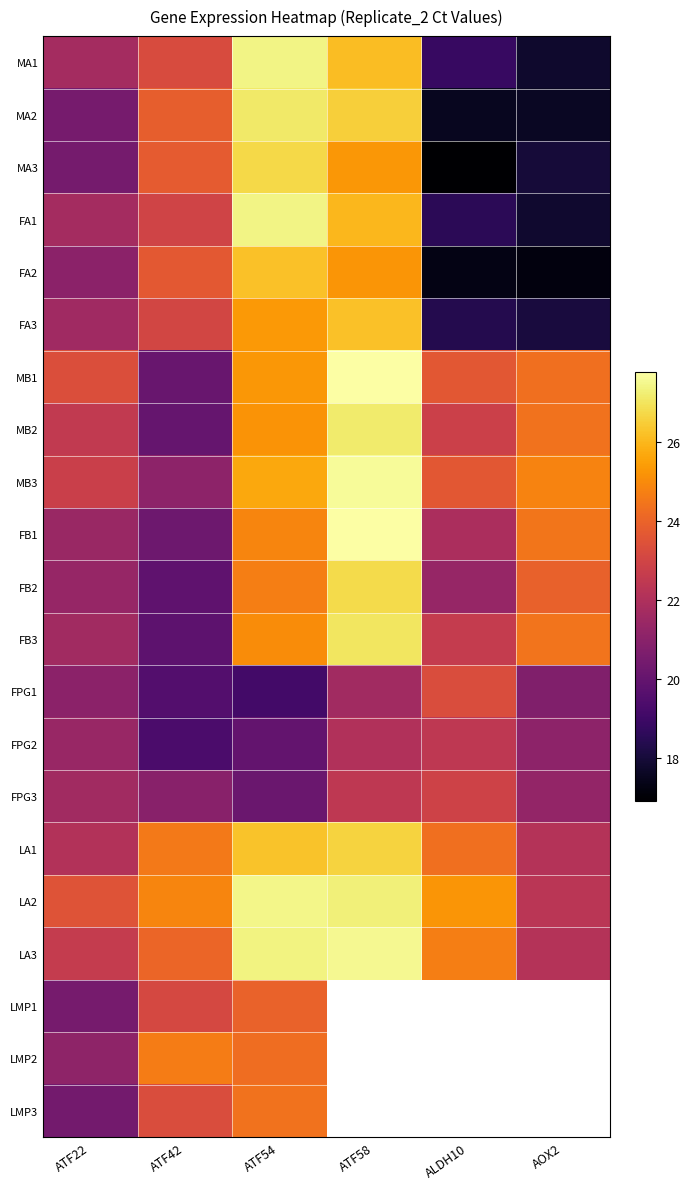

Which series has the largest total across all categories?

LA2